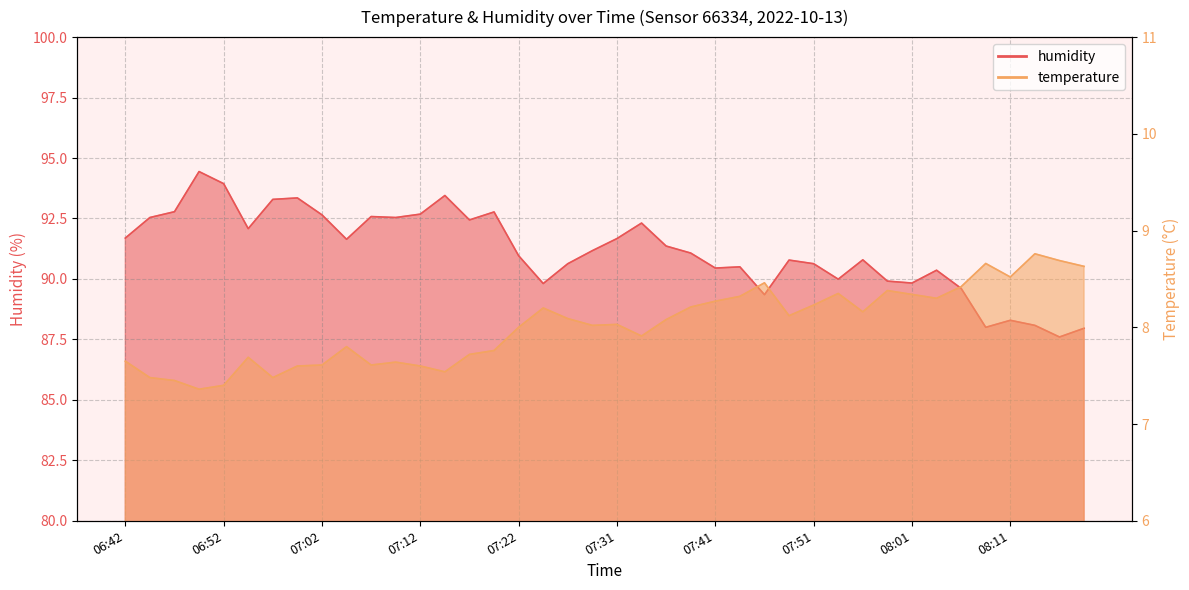

How many values in the temperature series exceed 8?

22